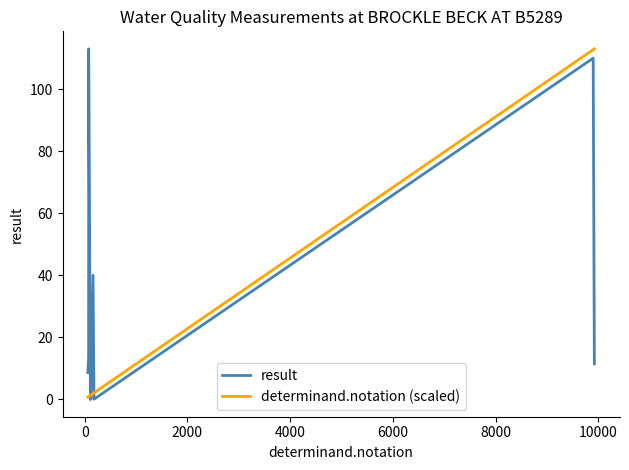

What is the maximum value for result?

113.0